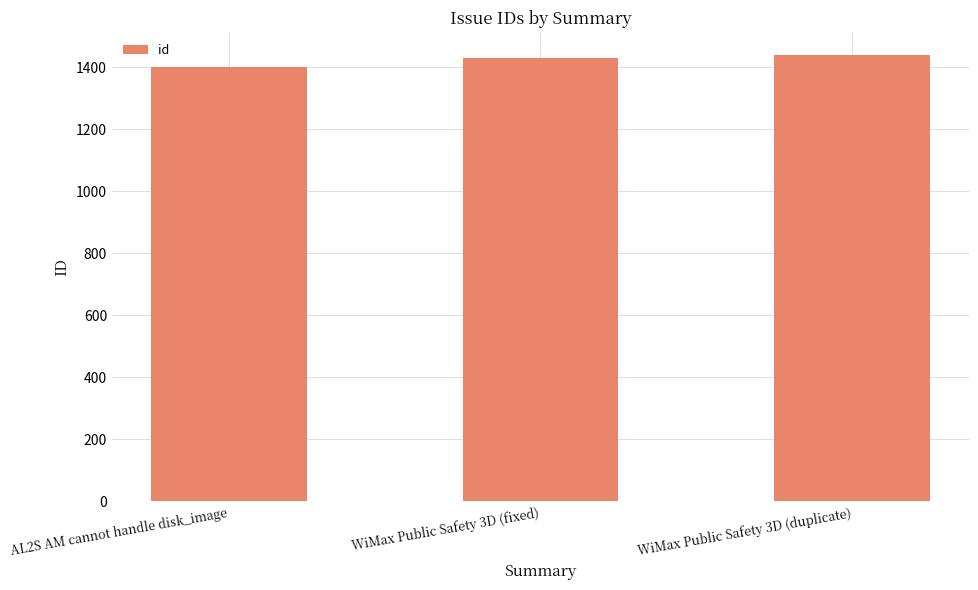

What is the average value?

1424